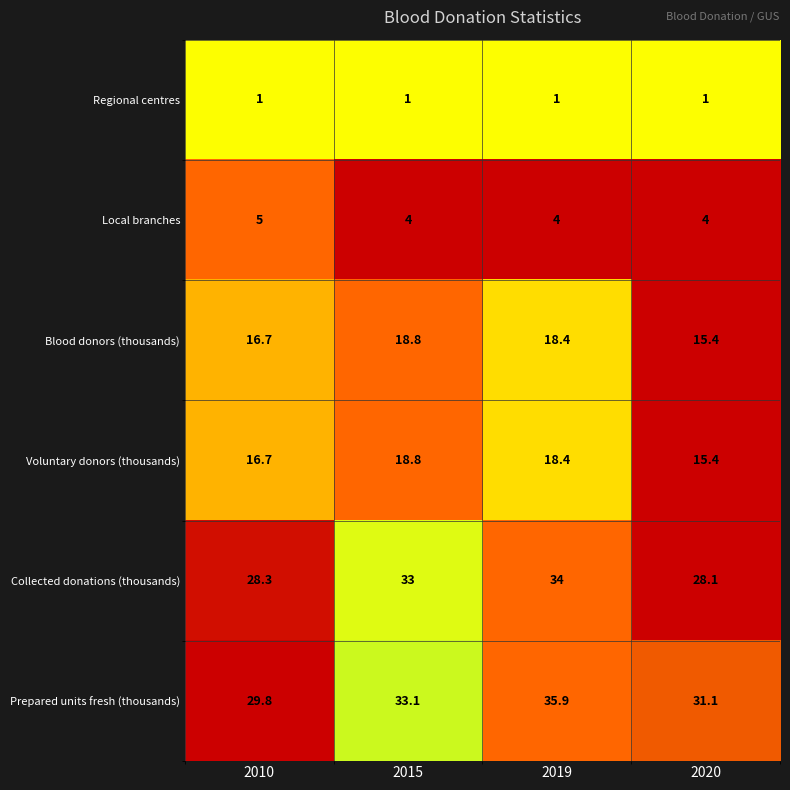

Reading left to right, transcribe all the data shown in this chart.

Regional centres: 1.0	1.0	1.0	1.0
Local branches: 5.0	4.0	4.0	4.0
Blood donors (thousands): 16.7	18.8	18.4	15.4
Voluntary donors (thousands): 16.7	18.8	18.4	15.4
Collected donations (thousands): 28.3	33.0	34.0	28.1
Prepared units fresh (thousands): 29.8	33.1	35.9	31.1